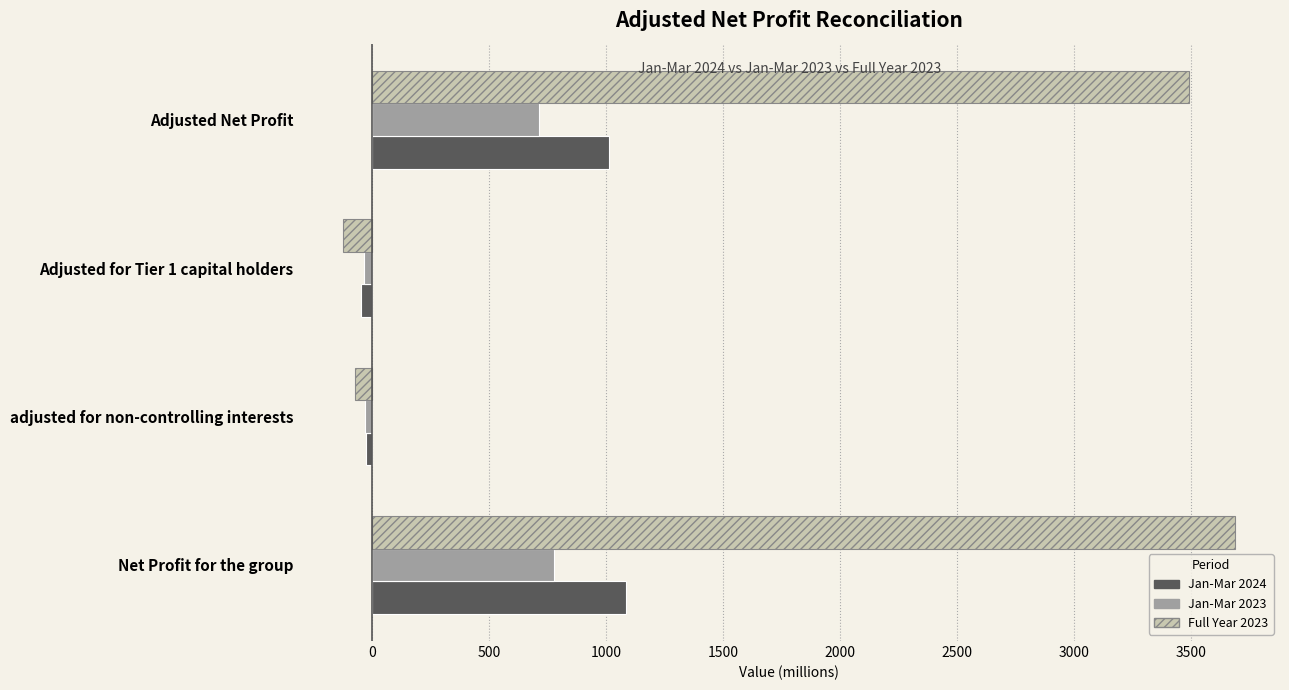

What is the difference between the maximum and minimum values in the Full Year 2023 series?

3813